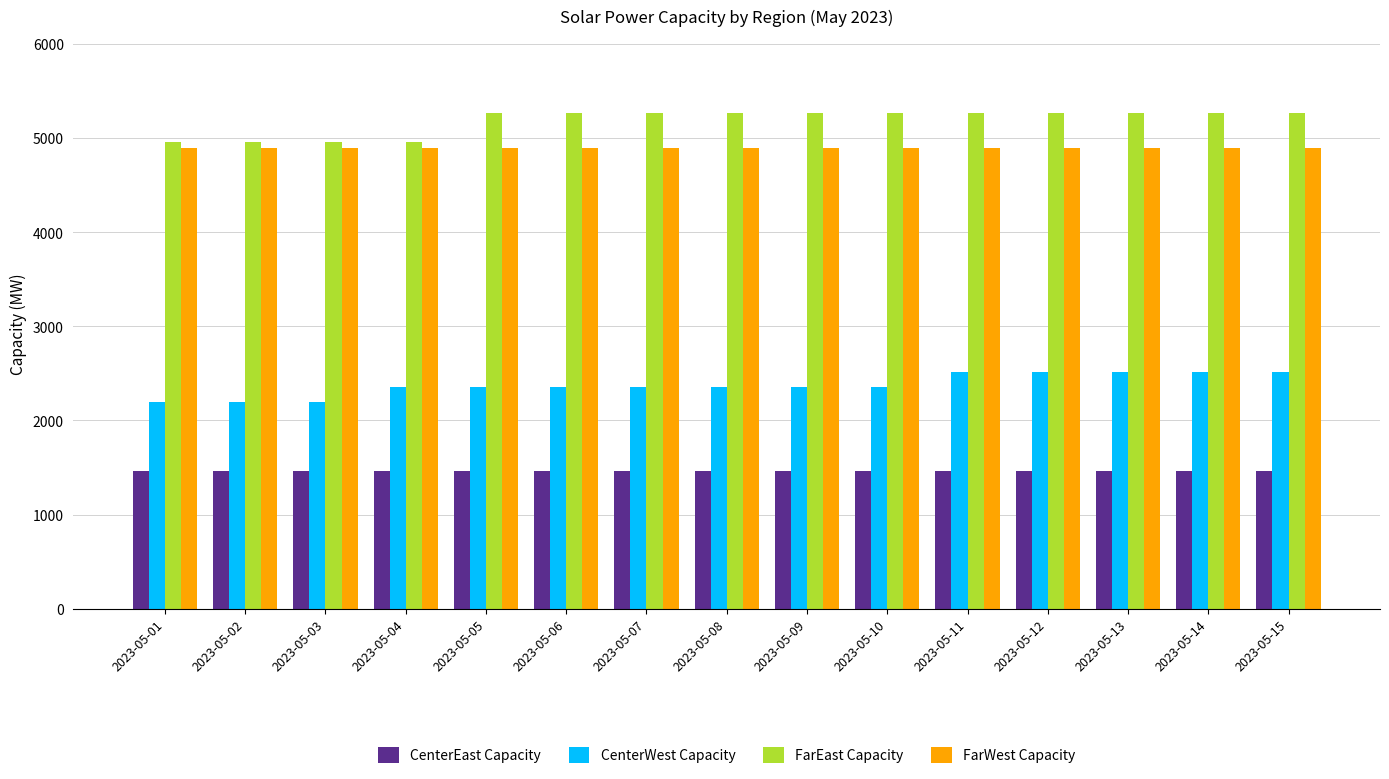

Rank the series by their maximum value, from highest to lowest.

FarEast Capacity, FarWest Capacity, CenterWest Capacity, CenterEast Capacity